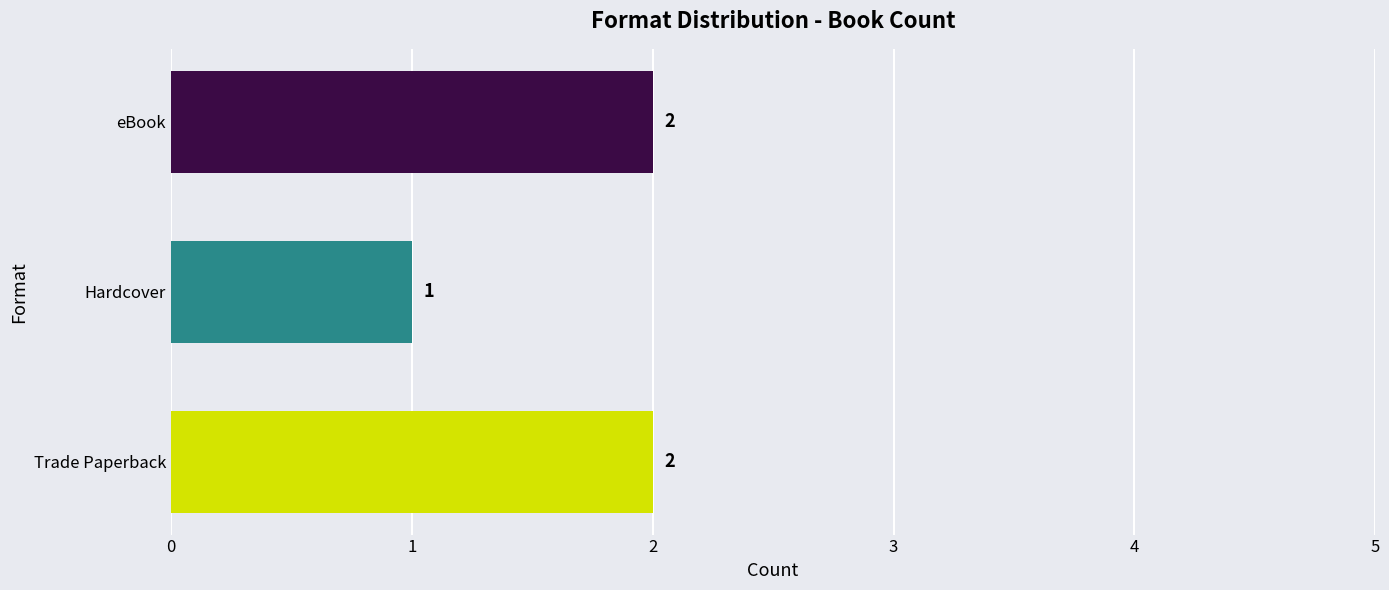

How many bars are there in total?

3